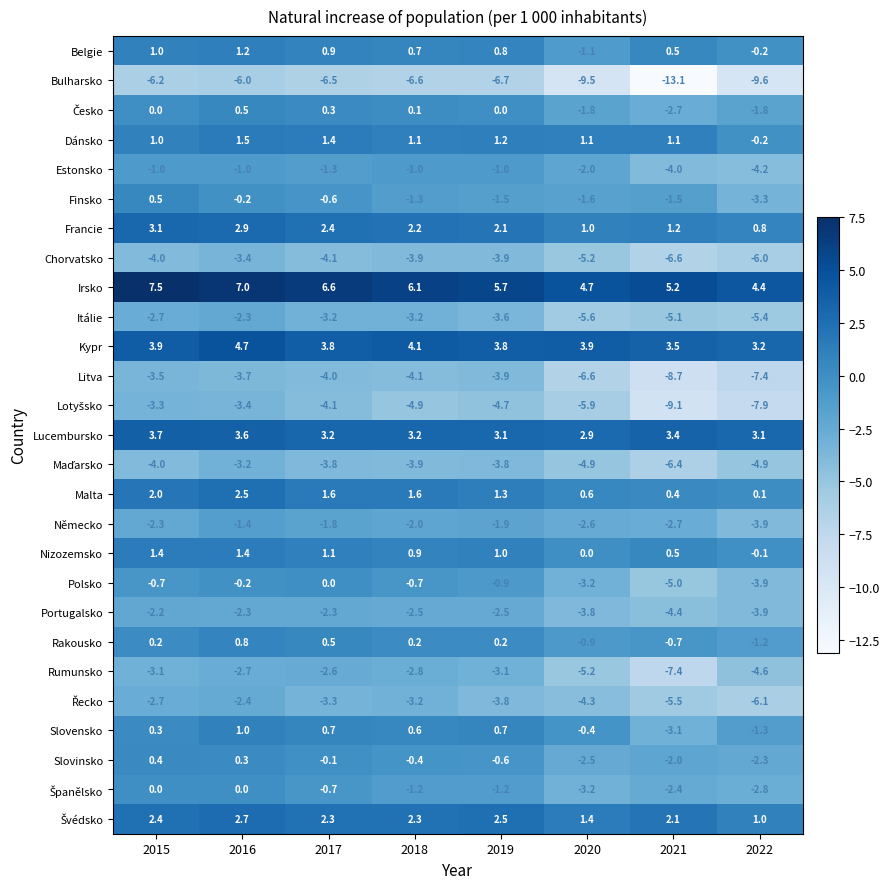

At how many categories does at least one series exceed 3?

8